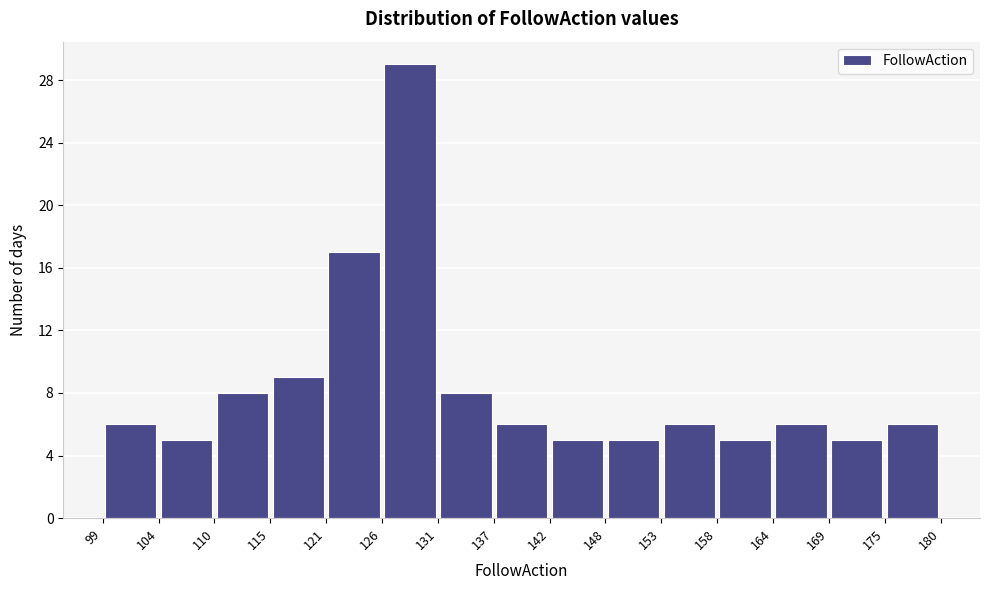

Which range on the x-axis has the tallest bar?

126 to 131